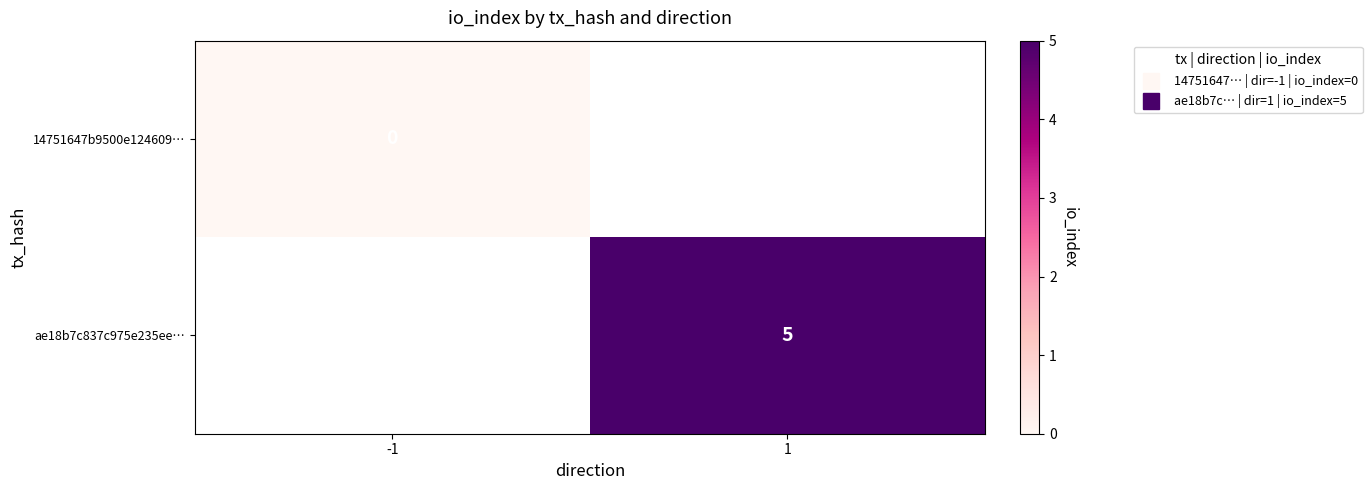

Which label corresponds to the smallest value in the chart?

-1